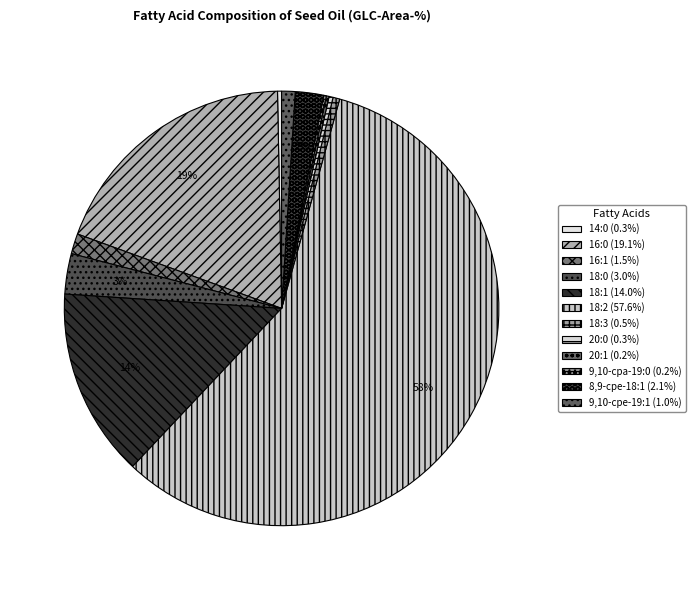

Count the number of slices in the pie.

12